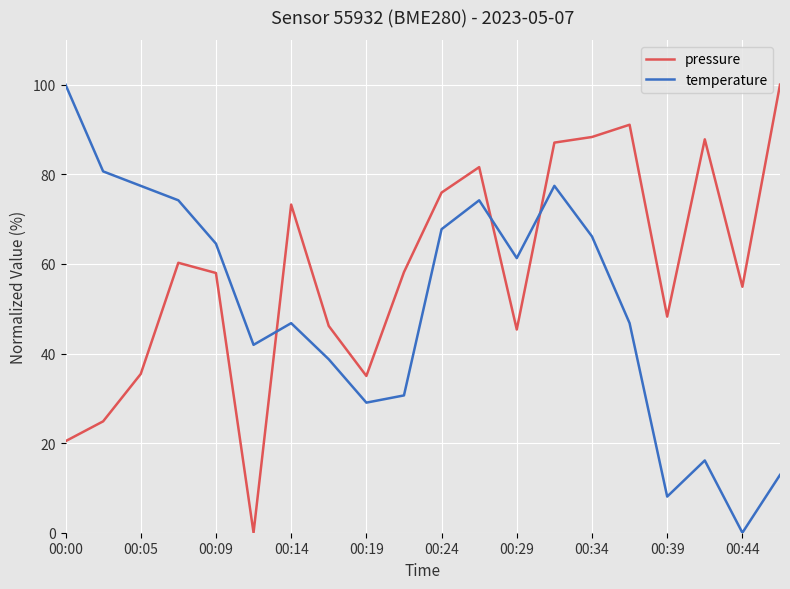

Rank the series by their average value, from highest to lowest.

pressure, temperature